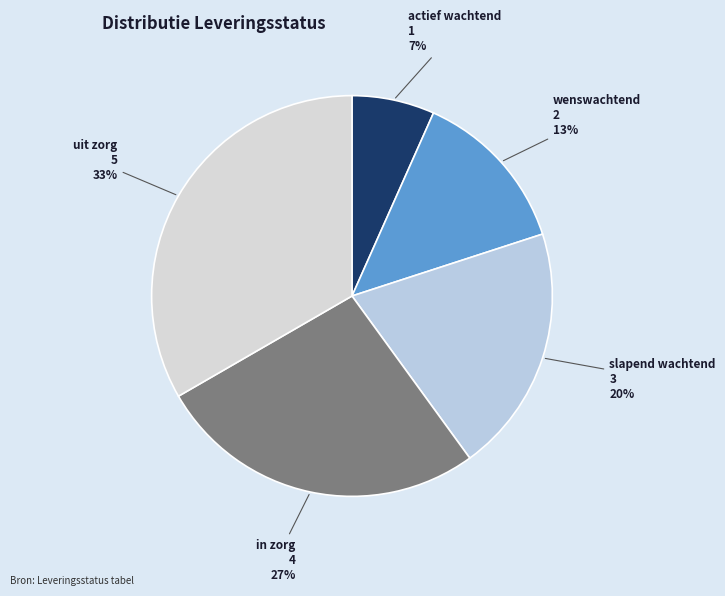

Which has a higher value, slapend wachtend or uit zorg?

uit zorg